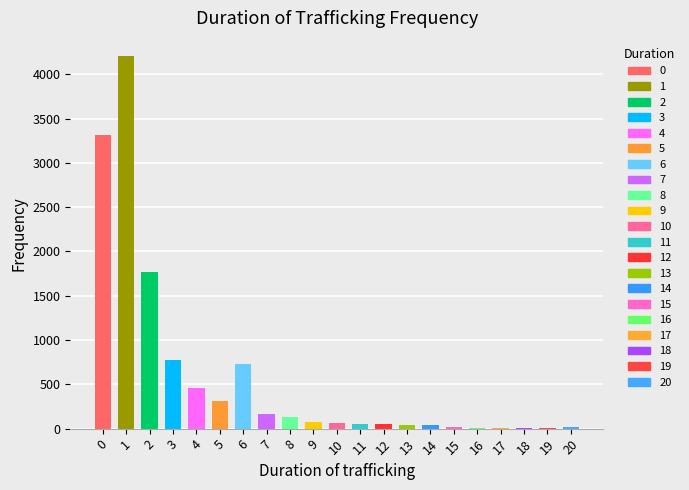

The chart shows a value of 4201 at 1. True or false?

True